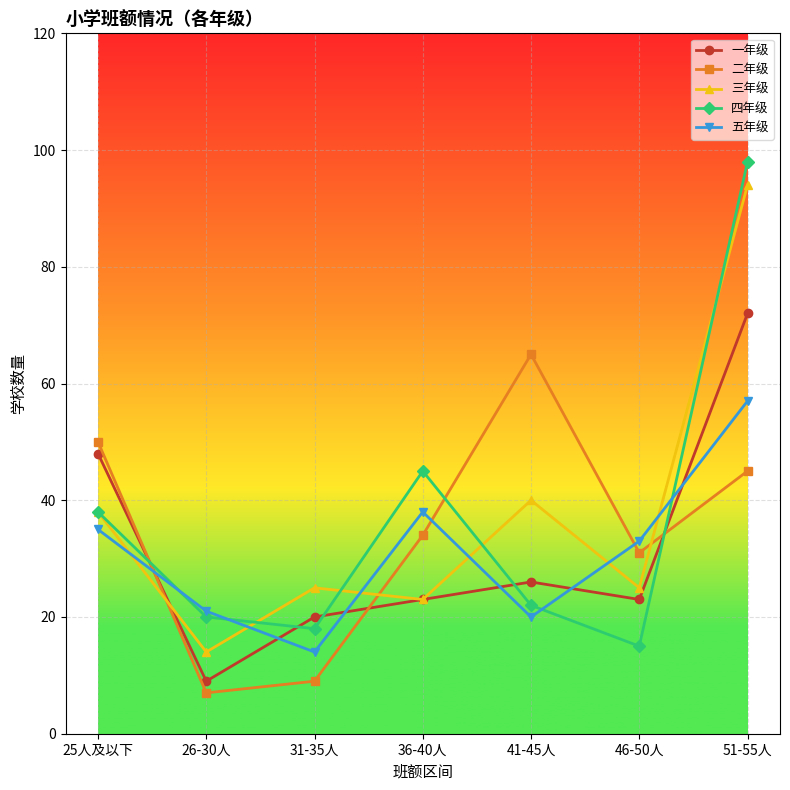

The 三年级 series shows 50 at 25人及以下. True or false?

False